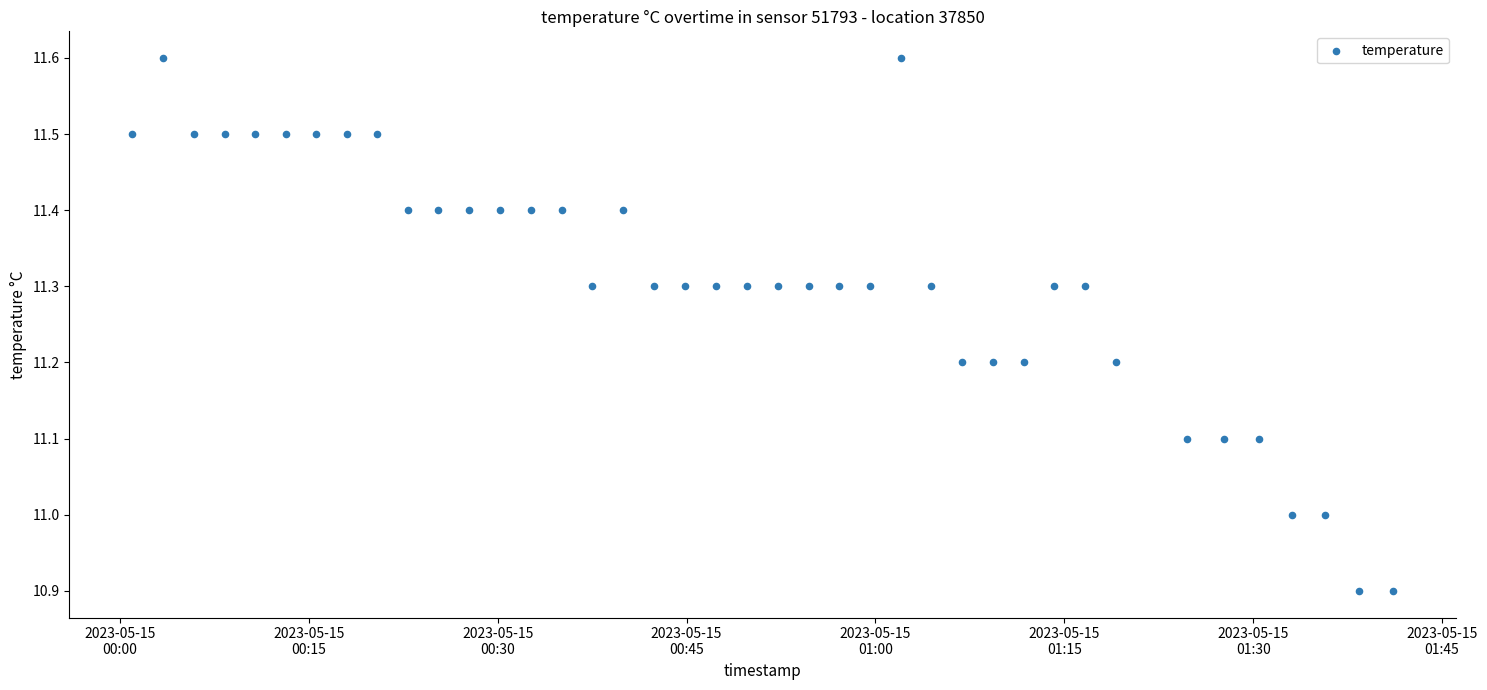

What is the range of Y values (max minus min)?

0.7